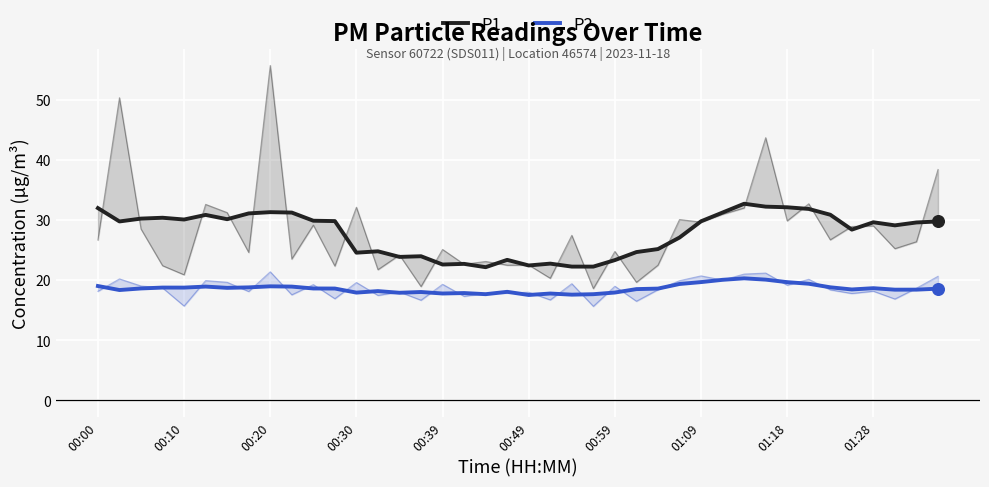

Which series has the largest Y range (max minus min)?

P1